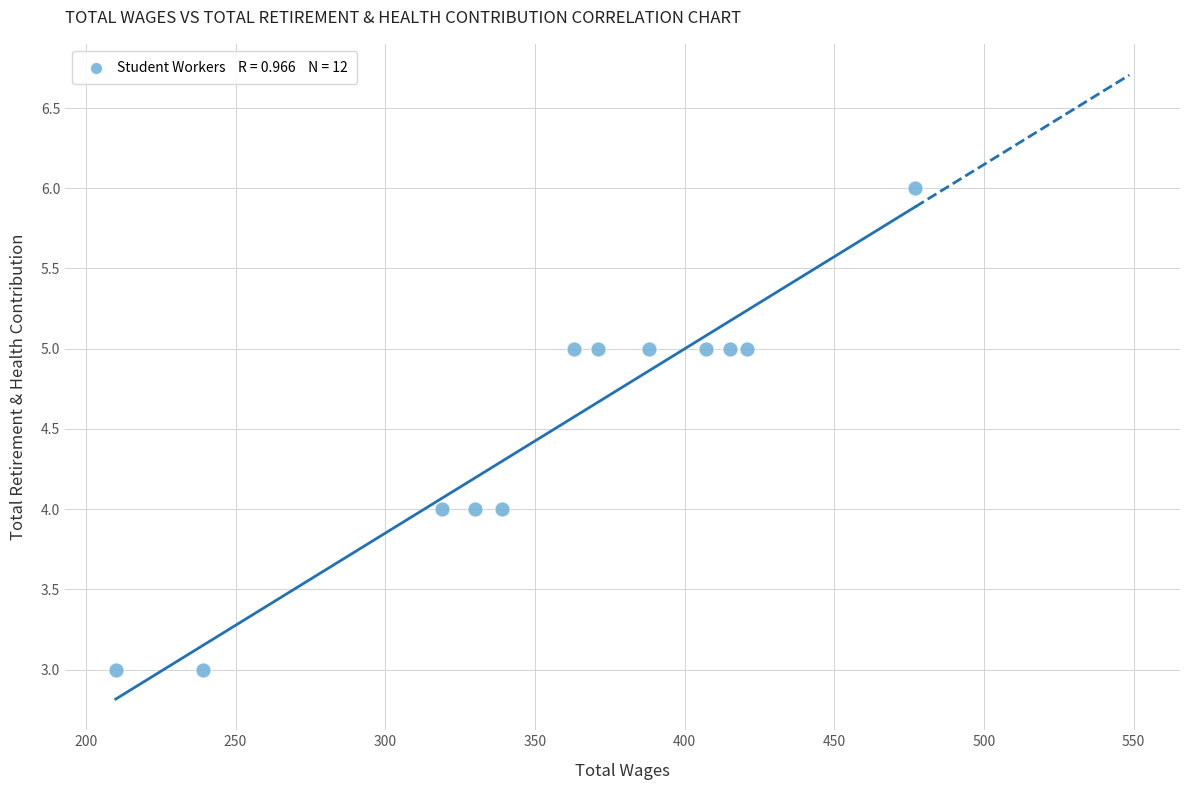

What is the average X value?

357